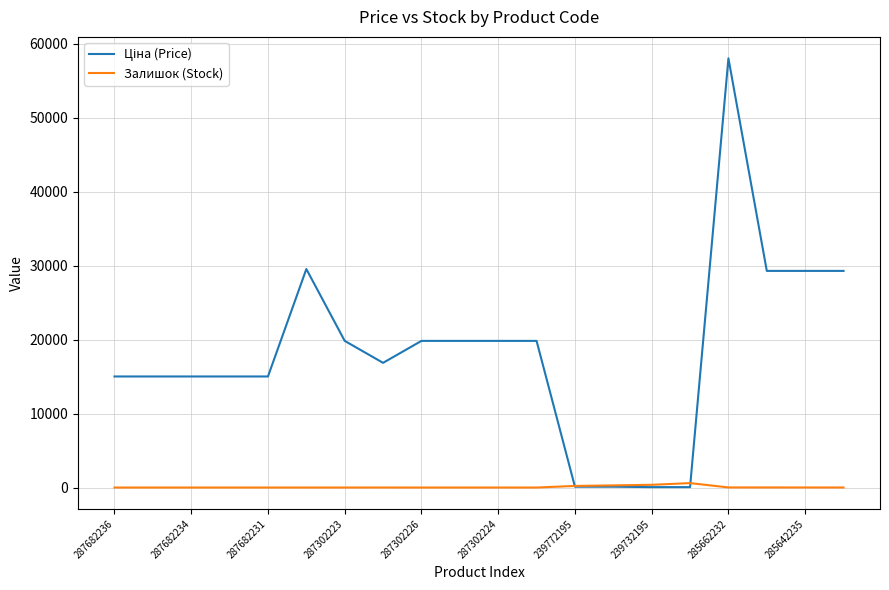

Does the chart display data point markers on the line(s)?

No